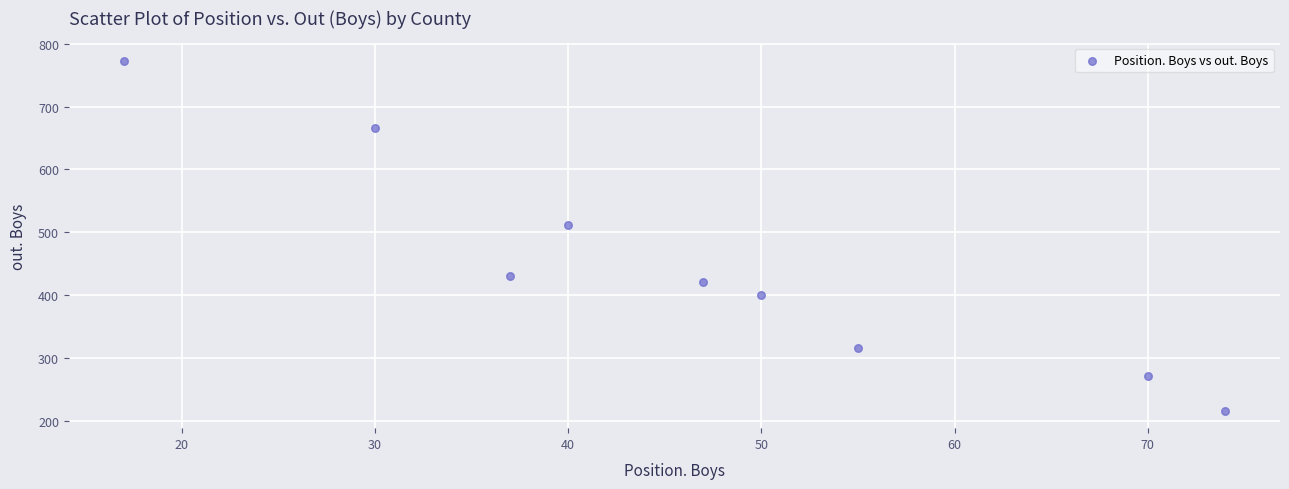

What is the range of Y values (max minus min)?

557